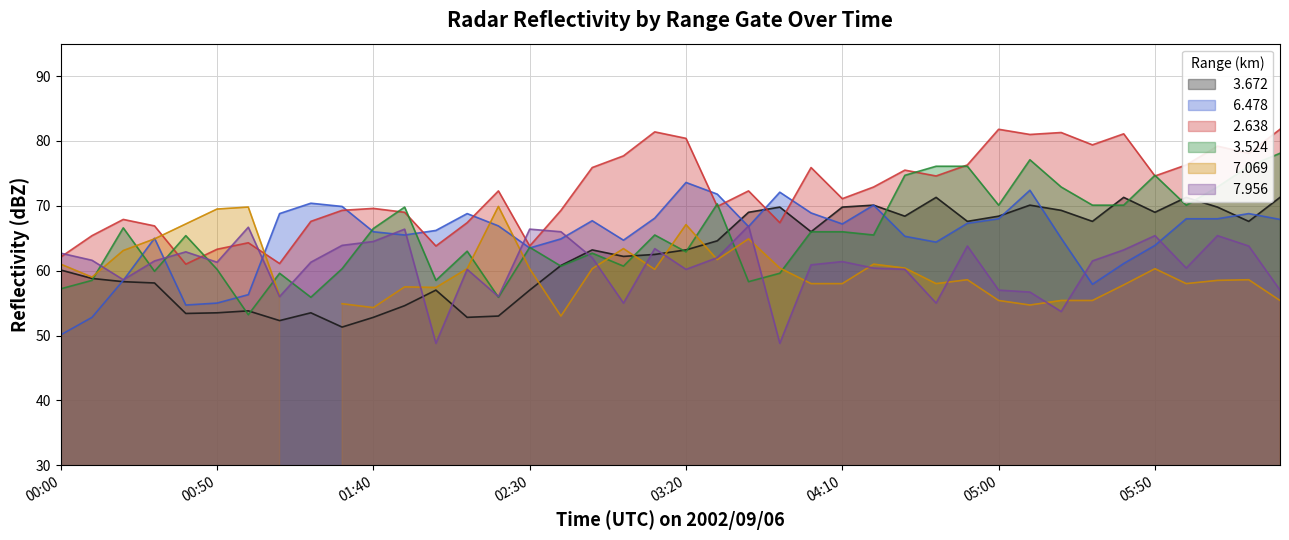

Which series has the widest spread of values?

  3.524